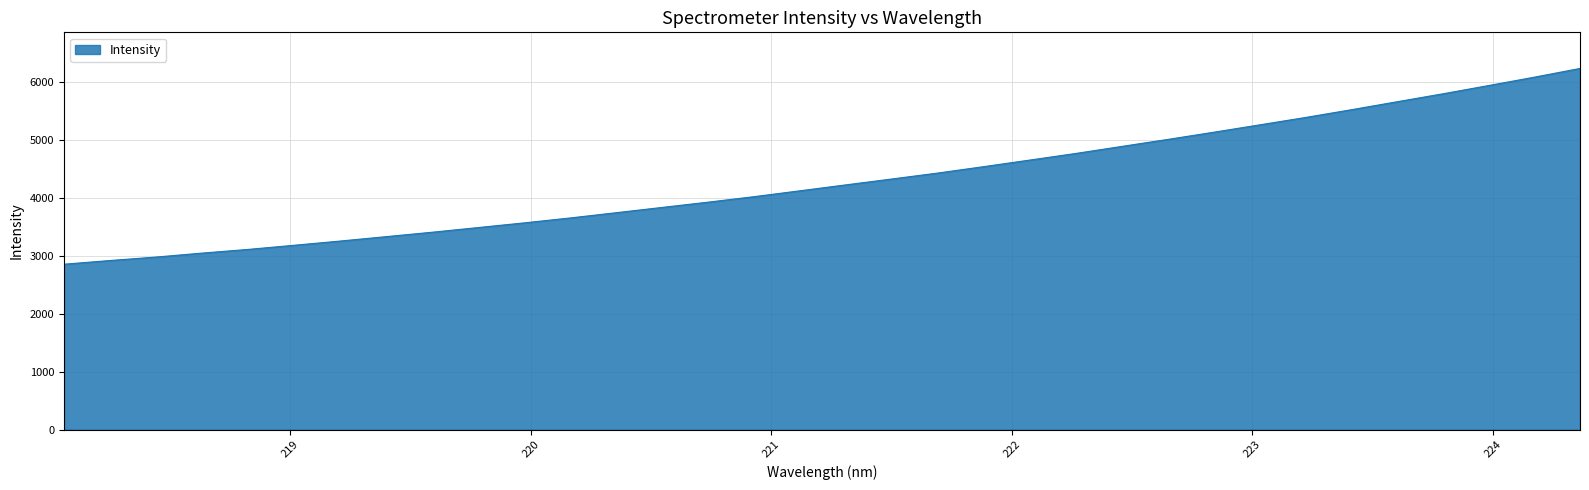

Count the number of categories in the chart.

34